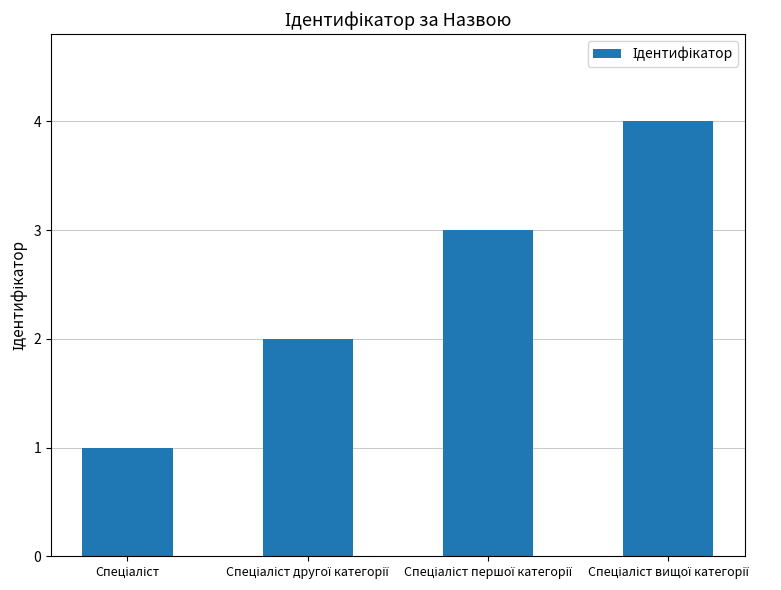

How many values are below 3?

2